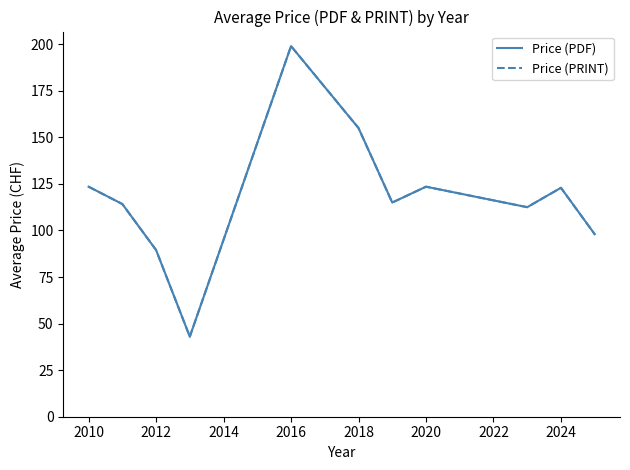

Which series has the largest range (max minus min)?

Price (PDF)